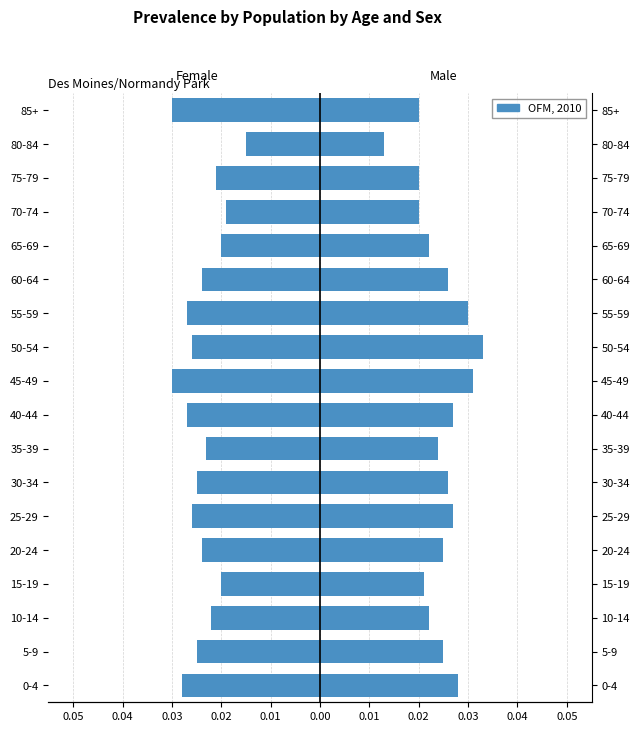

Are the bars horizontal?

Yes